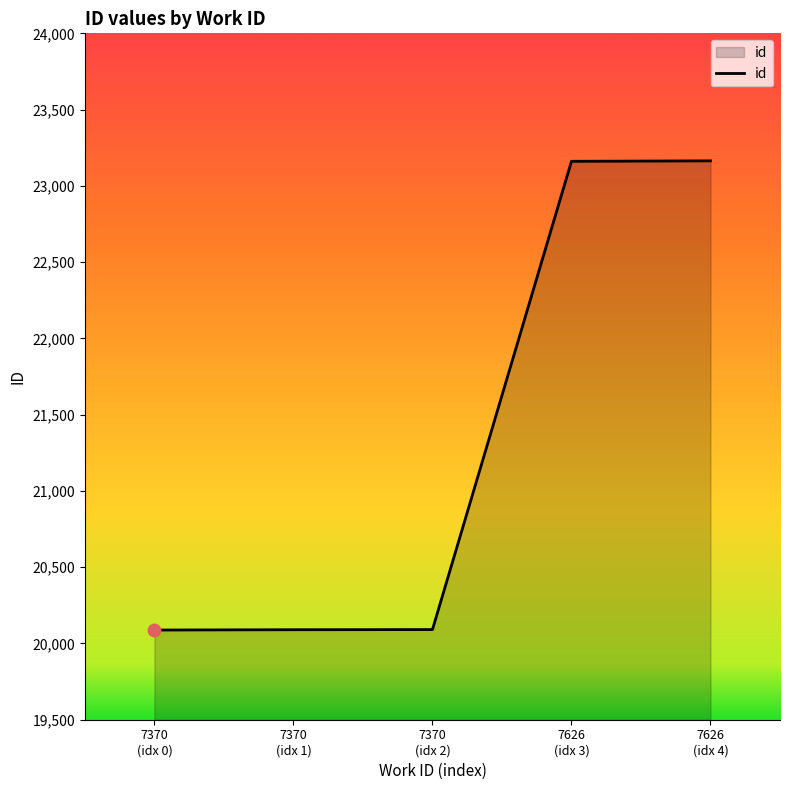

What is the difference between the second highest and minimum values?

3073